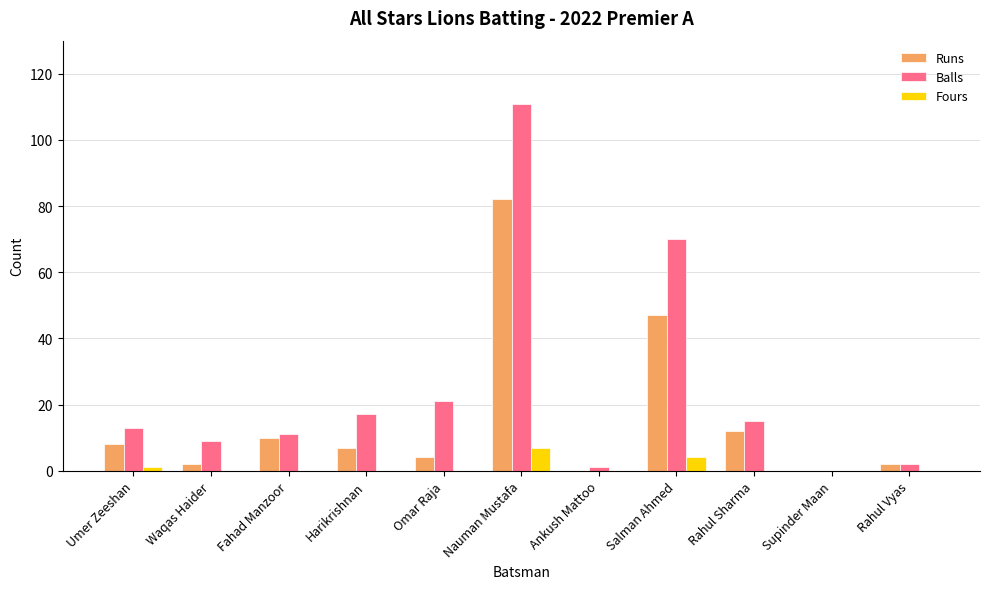

Between Nauman Mustafa and Supinder Maan, which series saw the biggest shift?

Balls